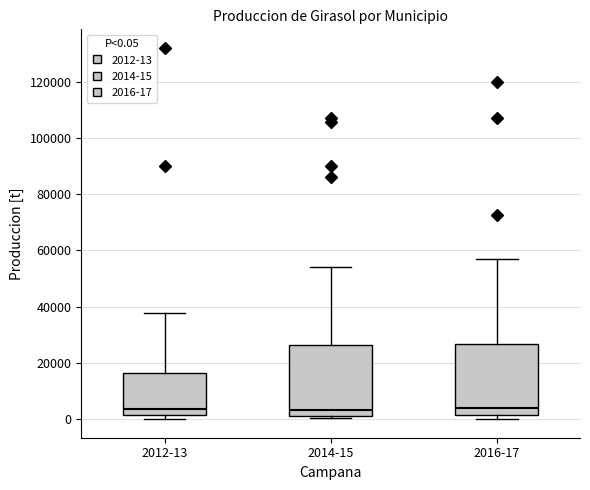

Reading left to right, transcribe this box plot: for each box, give where its median line is, the range the box spans, and where its two whiskers end, as read against the y-axis. The values are not printed on the chart, so give them approximately, as read against the axis.

2012-13: median 4000, box 2000 to 16000, whiskers 0 to 38000
2014-15: median 4000, box 2000 to 26000, whiskers 0 to 54000
2016-17: median 4000, box 2000 to 26000, whiskers 0 to 58000